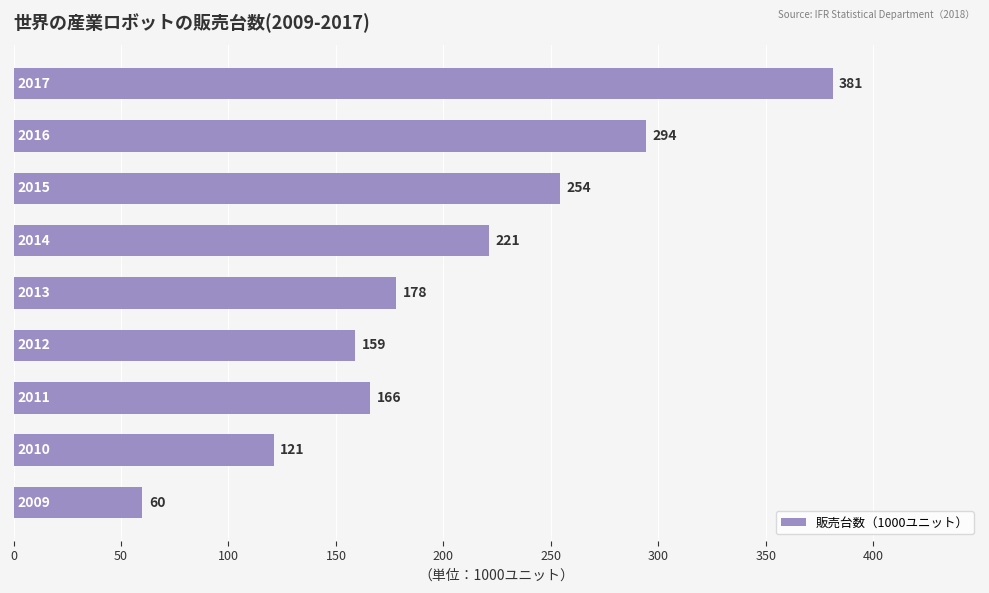

Reading bottom to top, extract all data points from this chart.

60	121	166	159	178	221	254	294	381